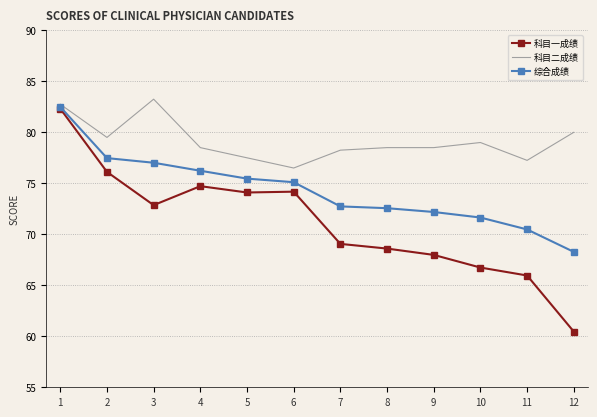

List the series in order of their overall mean, highest first.

科目二成绩, 综合成绩, 科目一成绩